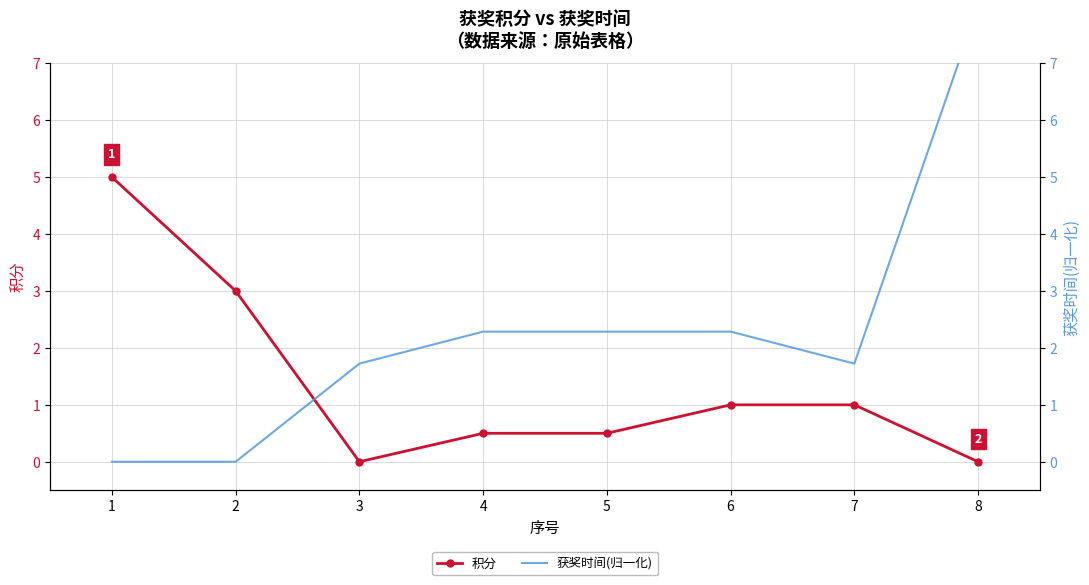

Rank the series by their average value, from lowest to highest.

积分, 获奖时间(归一化)